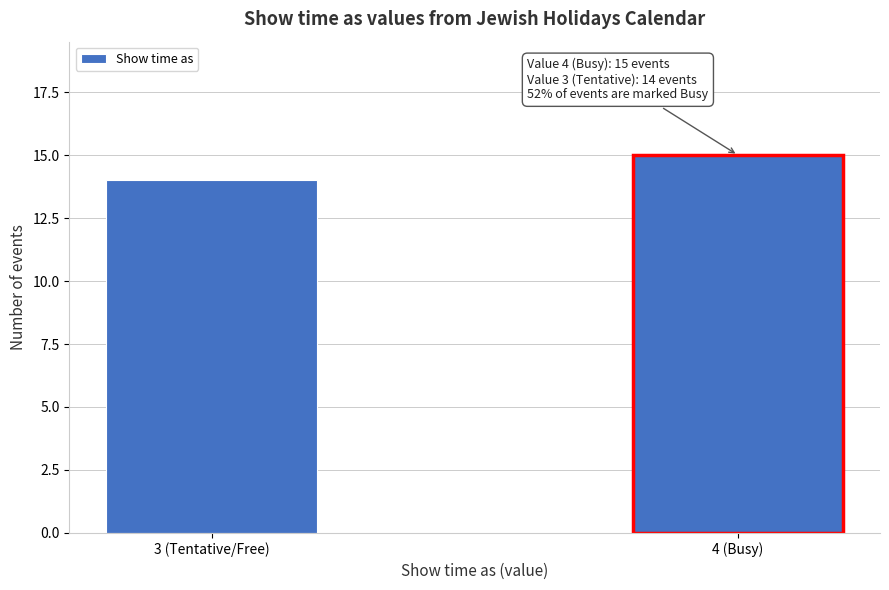

Reading right to left, what are all the values shown in this chart?

15	14